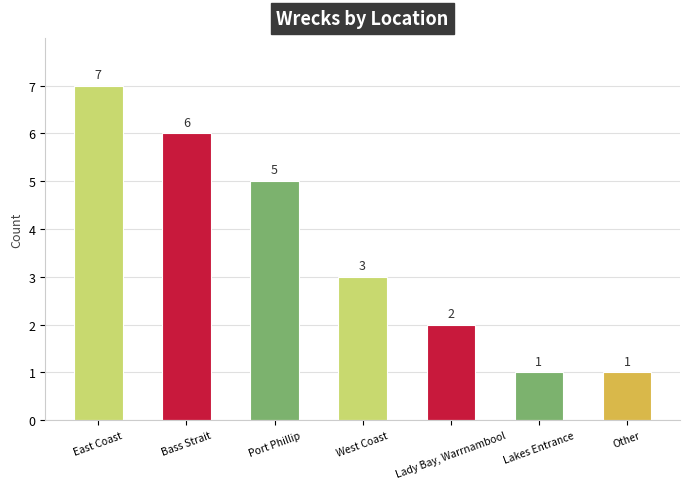

Is it true that the value at West Coast is 3?

True